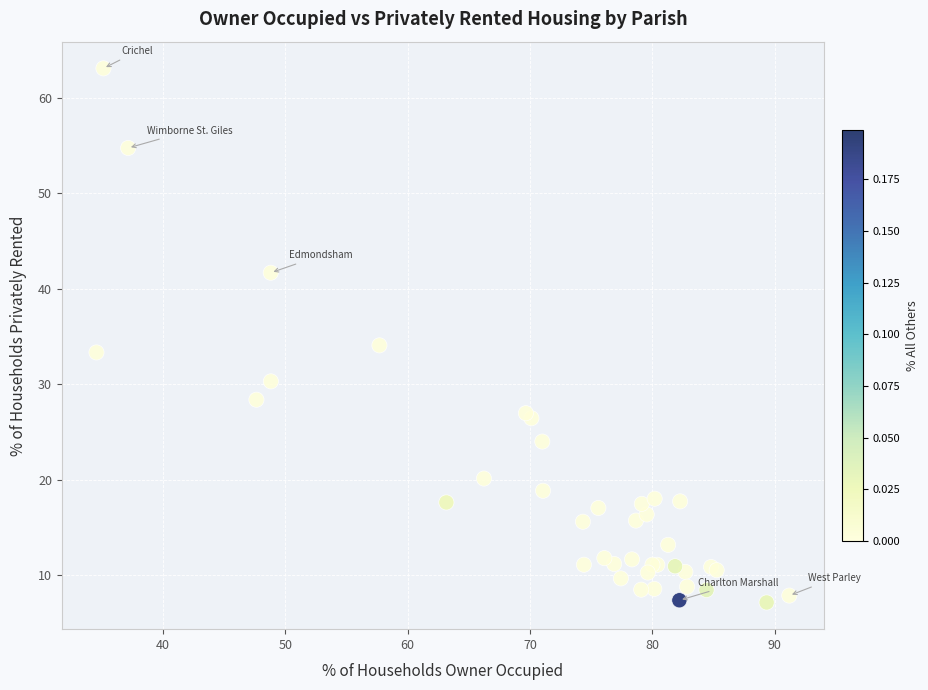

What Y value in the scatter plot is closest to 35?

34.1